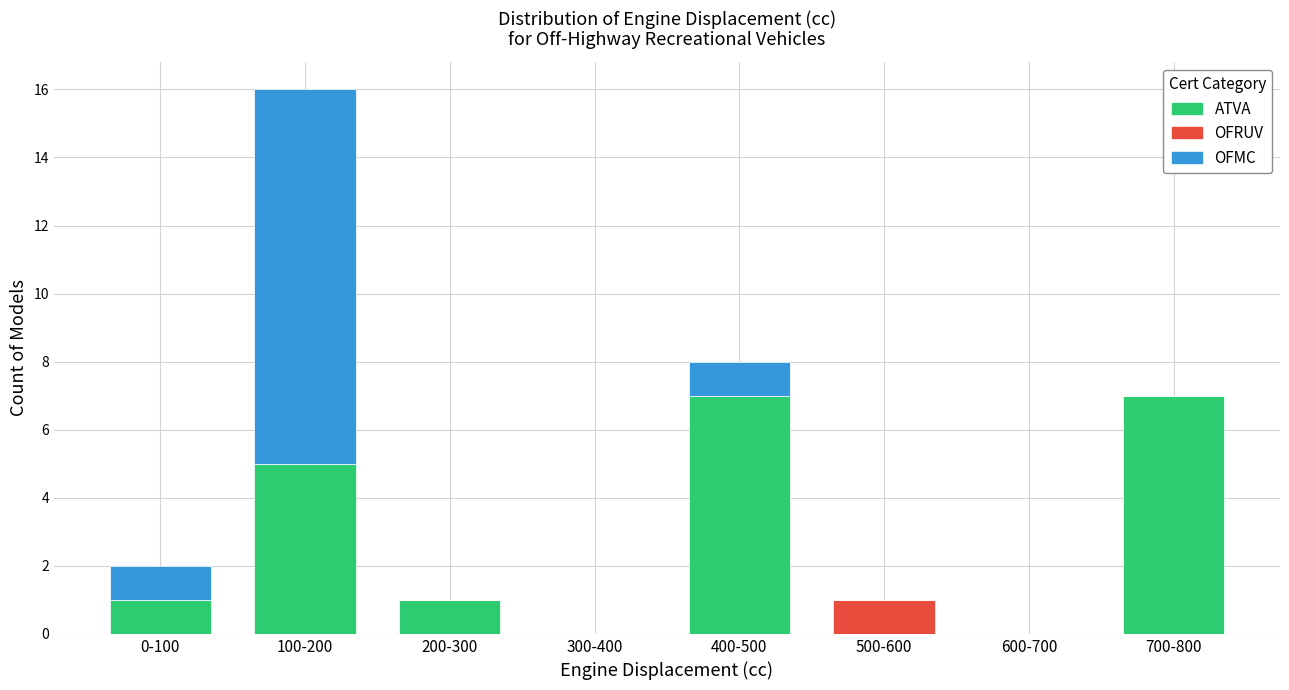

Reading right to left, list the values for the ATVA series.

700-800=7	600-700=0	500-600=0	400-500=7	300-400=0	200-300=1	100-200=5	0-100=1